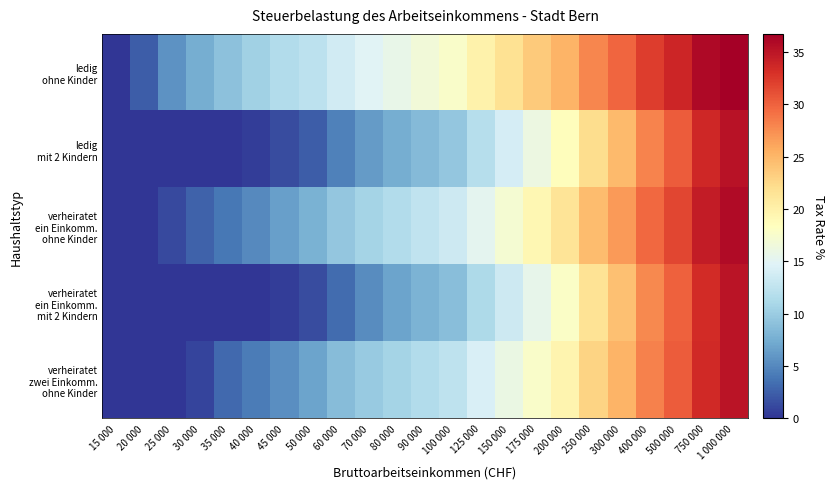

At which category is the sum across all series the highest?

1 000 000